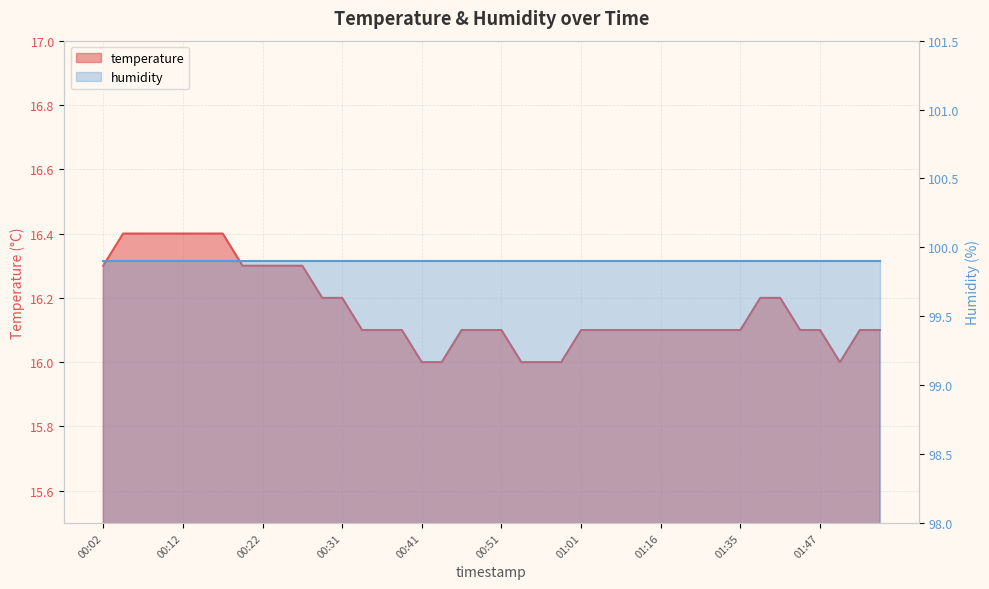

What is the label of the 22nd point from the left?

00:53